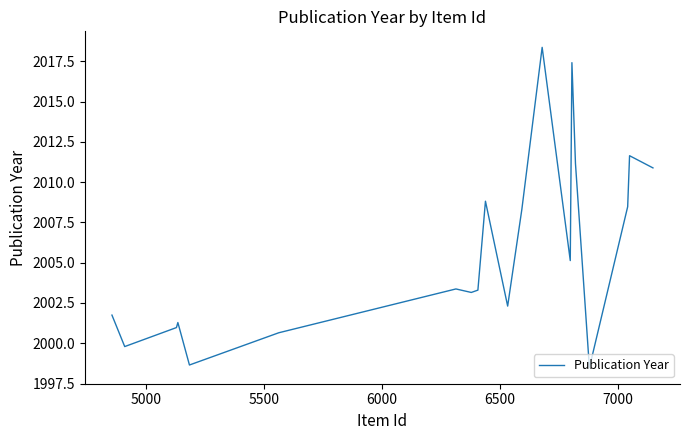

What is the difference between the maximum and minimum values?

19.9